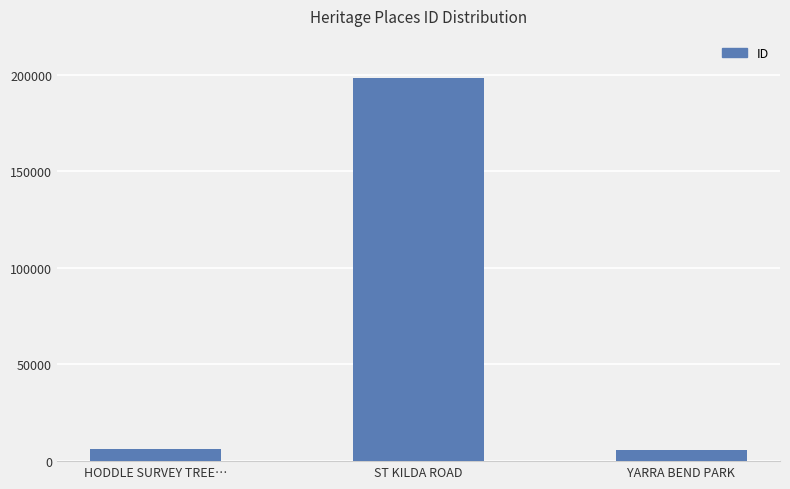

What is the ratio of the value at ST KILDA ROAD to the value at HODDLE SURVEY TREE…?

32.7